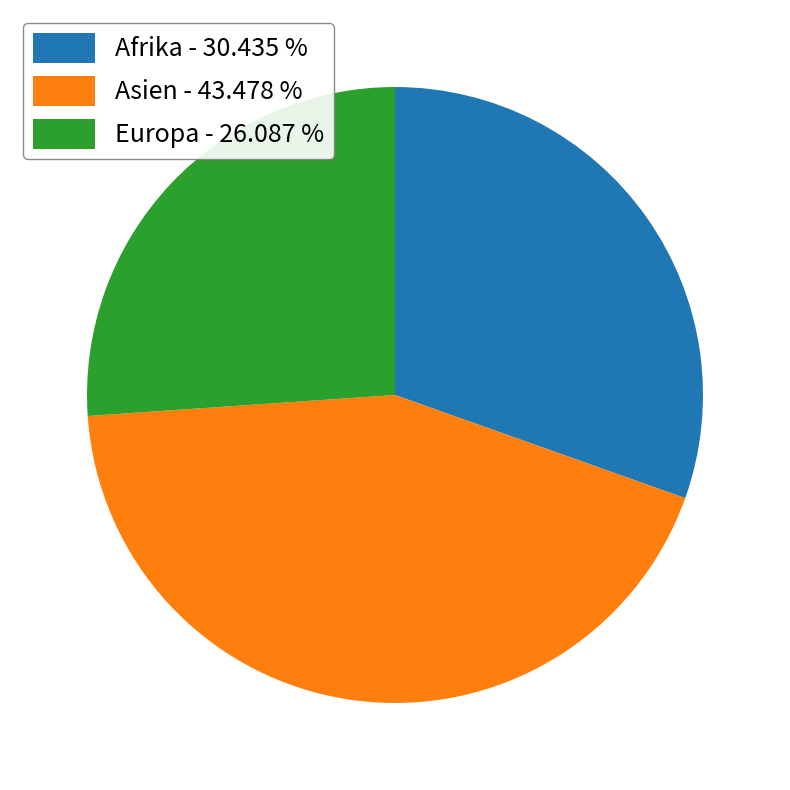

Which has a higher value, Asien - 43.478 % or Afrika - 30.435 %?

Asien - 43.478 %